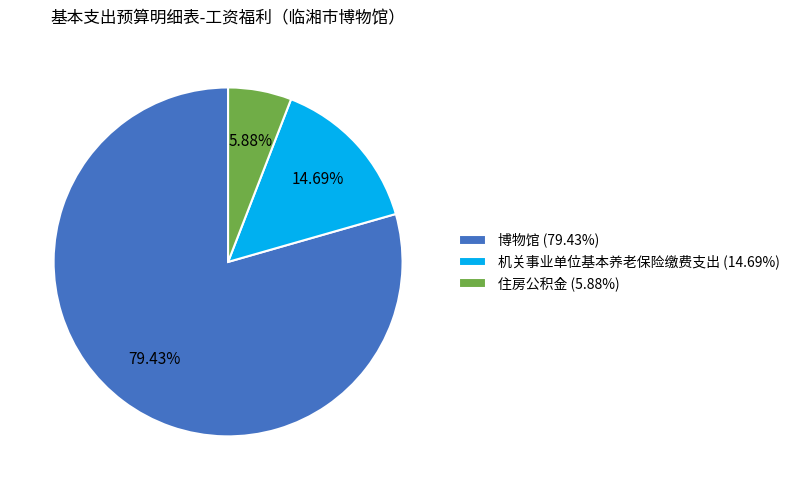

Rank the categories by value from lowest to highest.

住房公积金, 机关事业单位基本养老保险缴费支出, 博物馆